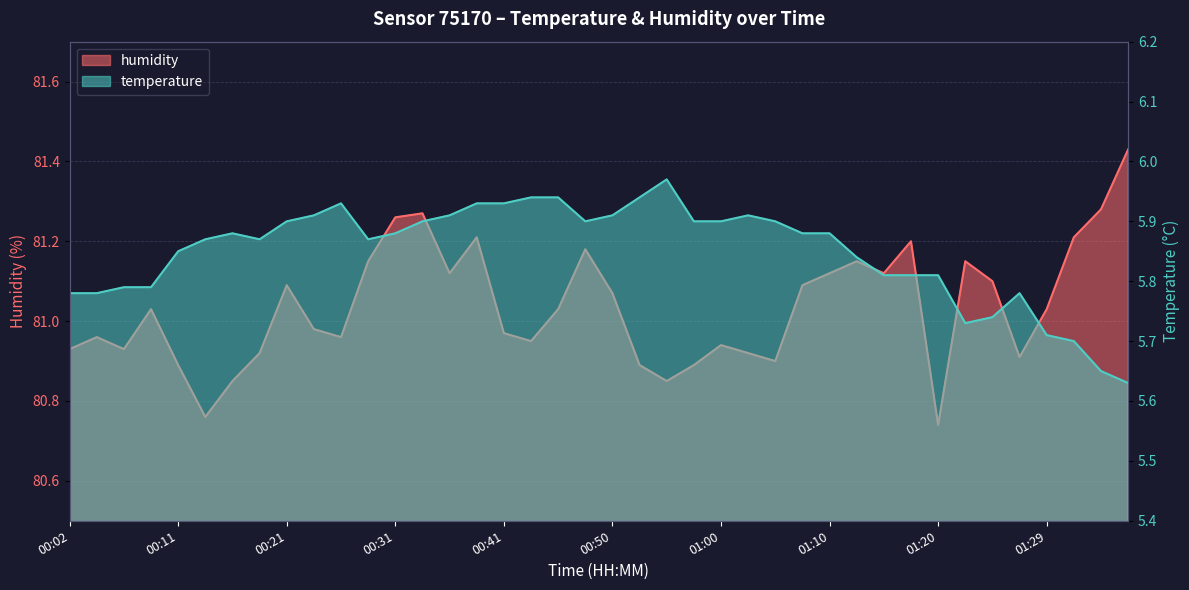

How many data points in humidity are above 81?

21